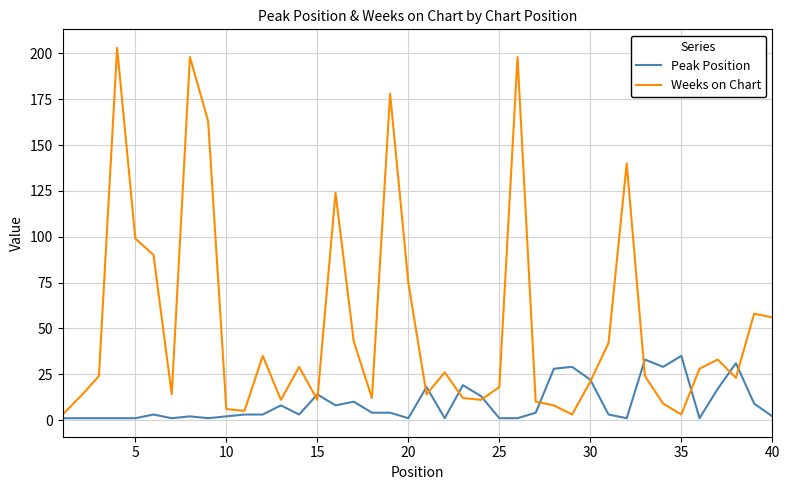

How many interior local peaks does the Weeks on Chart series have?

11